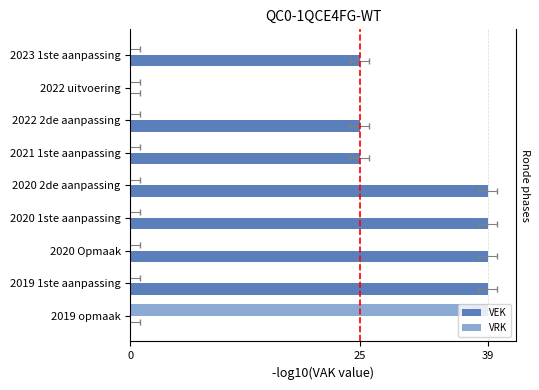

Between 2020 2de aanpassing and 2020 Opmaak, which series saw the biggest shift?

VEK